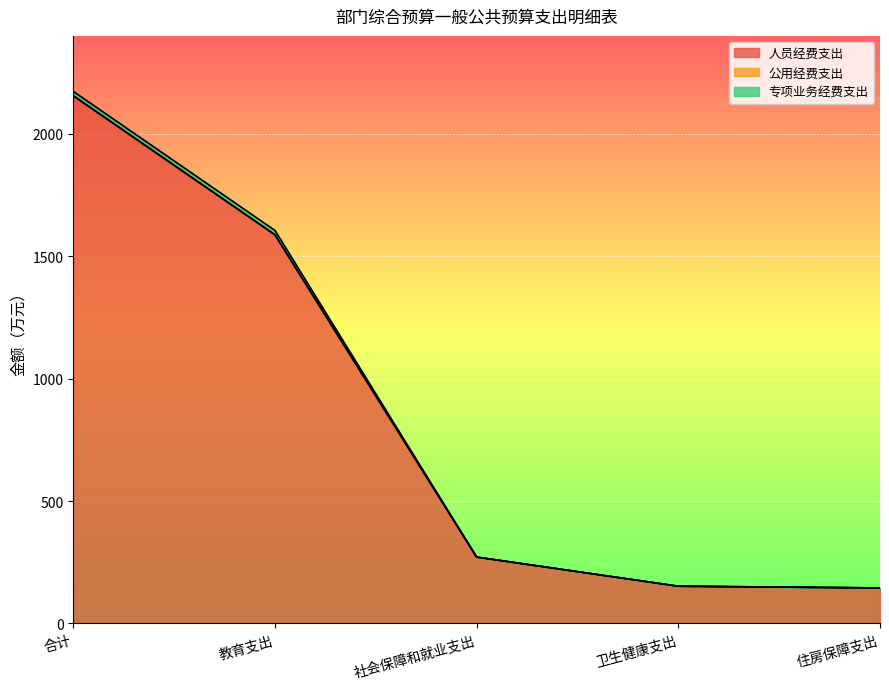

True or false: 专项业务经费支出 has more than 2 interior local peaks.

False